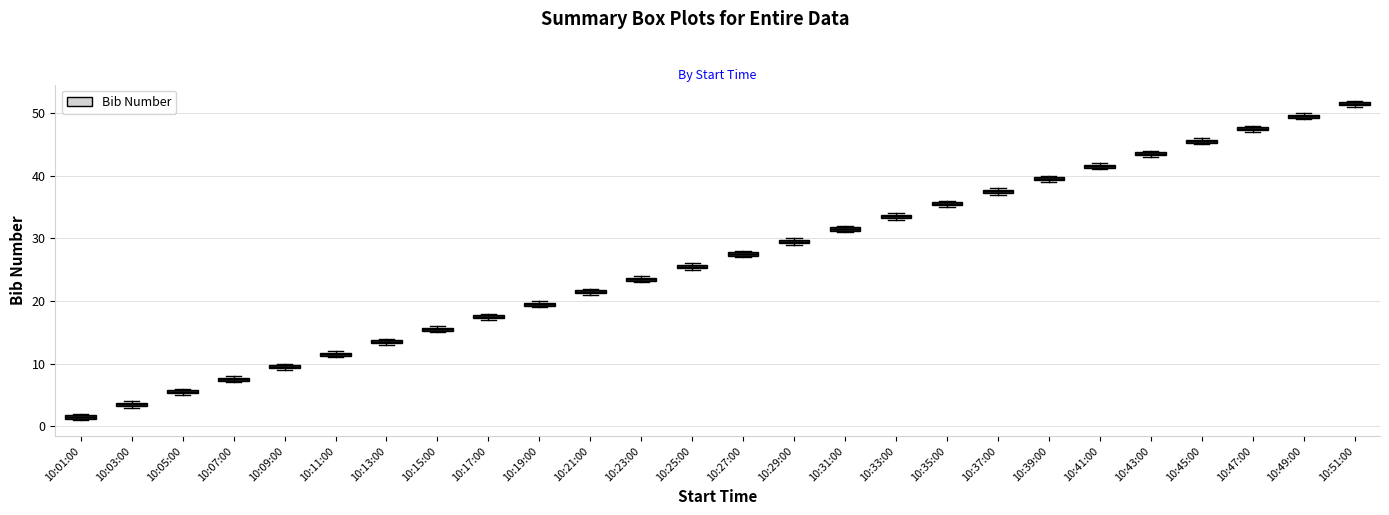

Which box's median line is the lowest?

10:01:00